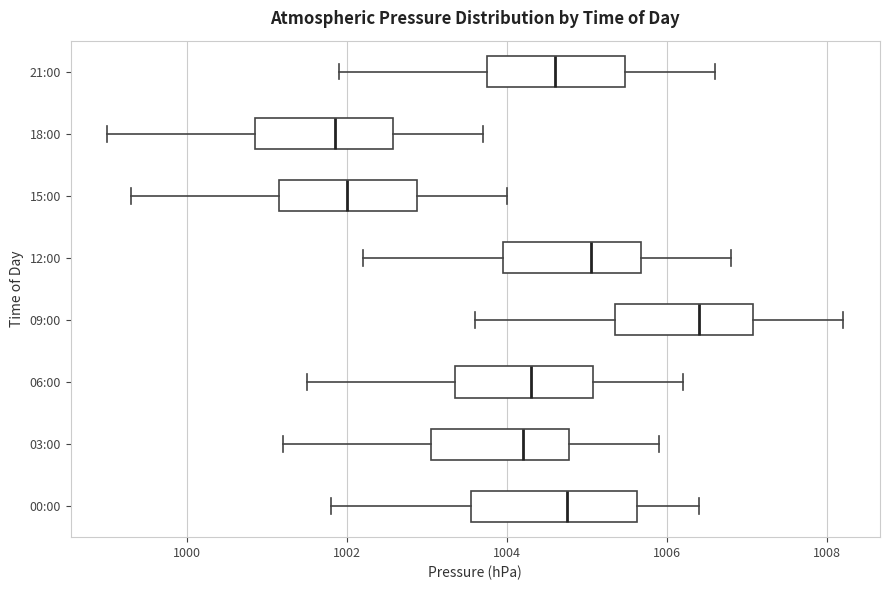

Which box has the furthest to the right median line?

09:00